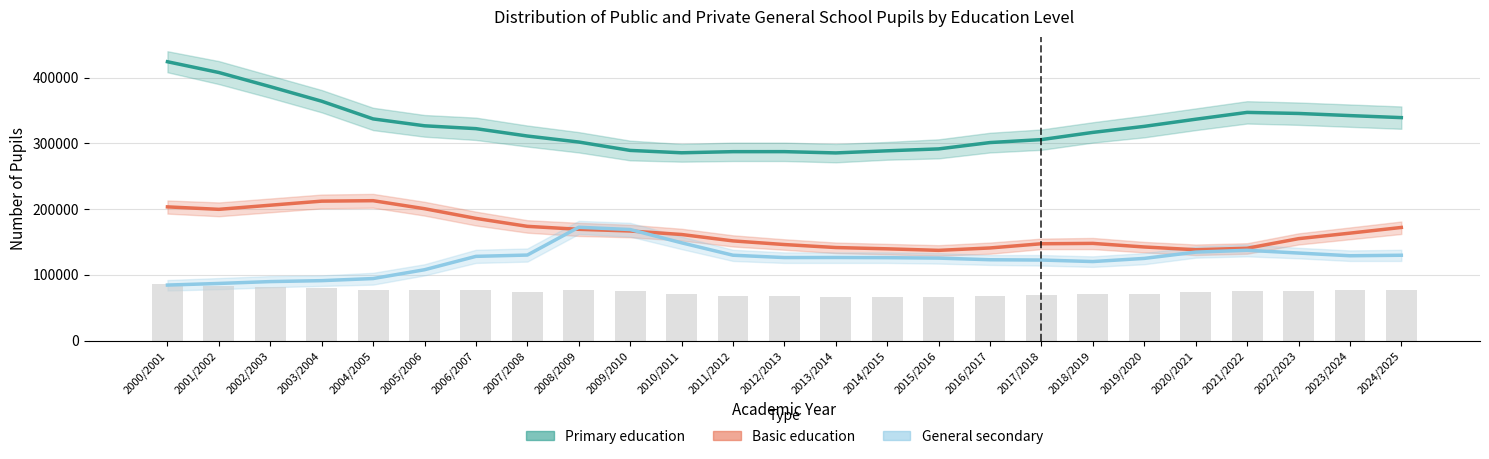

Reading left to right, list all the values displayed in this chart.

Primary education: 2000/2001=424030.0	2001/2002=407633.0	2002/2003=386107.0	2003/2004=363951.0	2004/2005=337071.0	2005/2006=326597.0	2006/2007=322249.0	2007/2008=311027.0	2008/2009=301906.0	2009/2010=289137.0	2010/2011=285539.0	2011/2012=287245.0	2012/2013=287282.0	2013/2014=285329.0	2014/2015=288541.0	2015/2016=291447.0	2016/2017=301094.0	2017/2018=305602.0	2018/2019=316544.0	2019/2020=325728.0	2020/2021=336572.0	2021/2022=346957.0	2022/2023=345353.0	2023/2024=342102.0	2024/2025=339012.0
Basic education: 2000/2001=203255.0	2001/2002=199527.0	2002/2003=205793.0	2003/2004=211983.0	2004/2005=212681.0	2005/2006=200488.0	2006/2007=185750.0	2007/2008=173655.0	2008/2009=169148.0	2009/2010=166586.0	2010/2011=161254.0	2011/2012=151508.0	2012/2013=145973.0	2013/2014=141416.0	2014/2015=139467.0	2015/2016=137126.0	2016/2017=140777.0	2017/2018=147186.0	2018/2019=147729.0	2019/2020=142262.0	2020/2021=138080.0	2021/2022=140326.0	2022/2023=154911.0	2023/2024=163304.0	2024/2025=171972.0
General secondary: 2000/2001=84335.0	2001/2002=86797.0	2002/2003=89635.0	2003/2004=91054.0	2004/2005=94249.0	2005/2006=107639.0	2006/2007=127989.0	2007/2008=129984.0	2008/2009=172245.0	2009/2010=168803.0	2010/2011=148601.0	2011/2012=129733.0	2012/2013=126160.0	2013/2014=126271.0	2014/2015=125986.0	2015/2016=125341.0	2016/2017=122858.0	2017/2018=122393.0	2018/2019=120101.0	2019/2020=124893.0	2020/2021=134443.0	2021/2022=137241.0	2022/2023=133038.0	2023/2024=128905.0	2024/2025=129702.0
Total (scaled): 2000/2001=85394.4	2001/2002=83274.8	2002/2003=81784.2	2003/2004=80038.6	2004/2005=77280.1	2005/2006=76166.9	2006/2007=76318.6	2007/2008=73759.9	2008/2009=77195.9	2009/2010=74943.1	2010/2011=71447.3	2011/2012=68218.3	2012/2013=67129.8	2013/2014=66361.9	2014/2015=66479.3	2015/2016=66469.7	2016/2017=67767.5	2017/2018=69021.7	2018/2019=70124.9	2019/2020=71146.0	2020/2021=73091.4	2021/2022=74942.9	2022/2023=75996.2	2023/2024=76117.3	2024/2025=76882.3